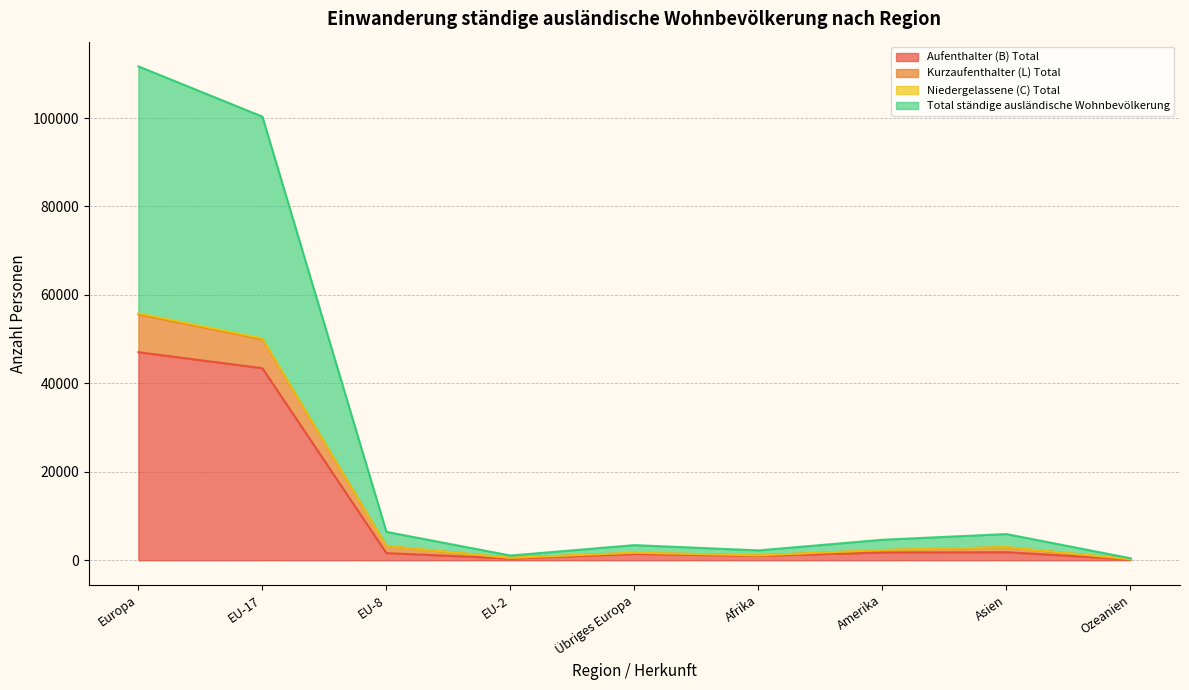

True or false: Total ständige ausländische Wohnbevölkerung and Aufenthalter (B) Total cross at least once.

False